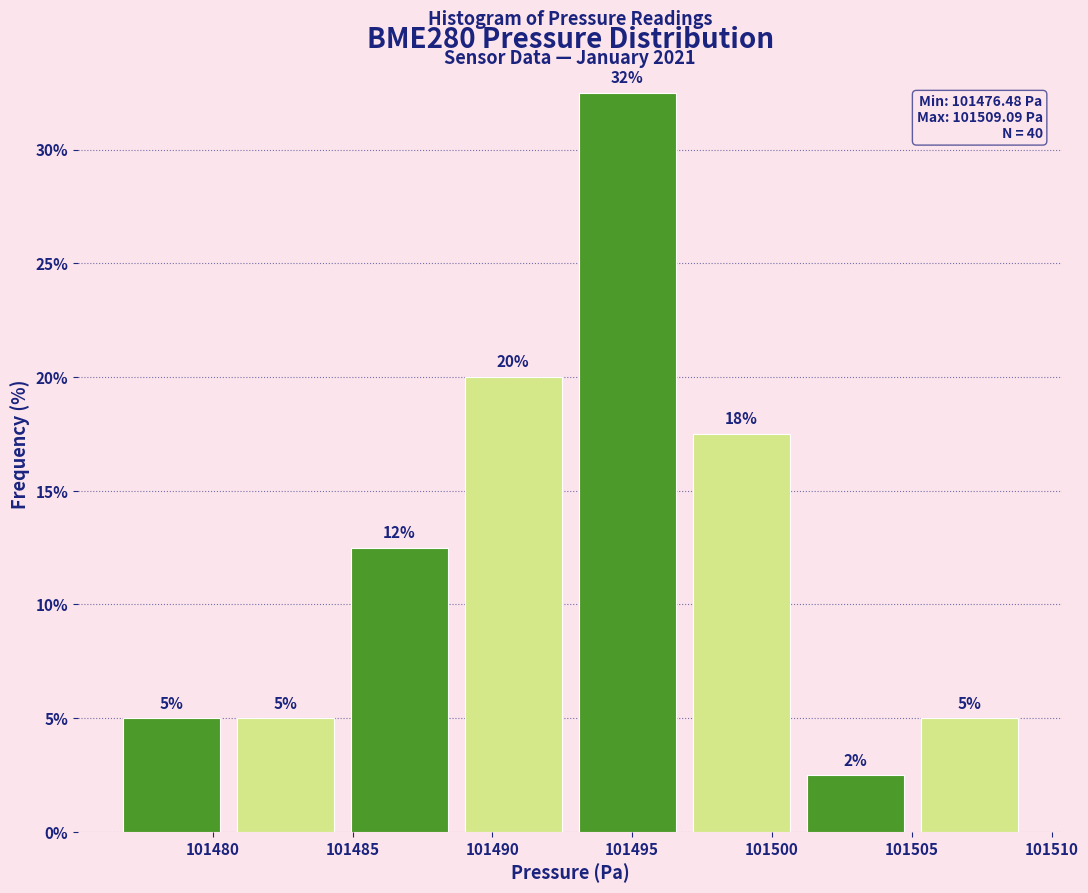

Which range on the x-axis has the tallest bar?

101493.0 to 101497.0